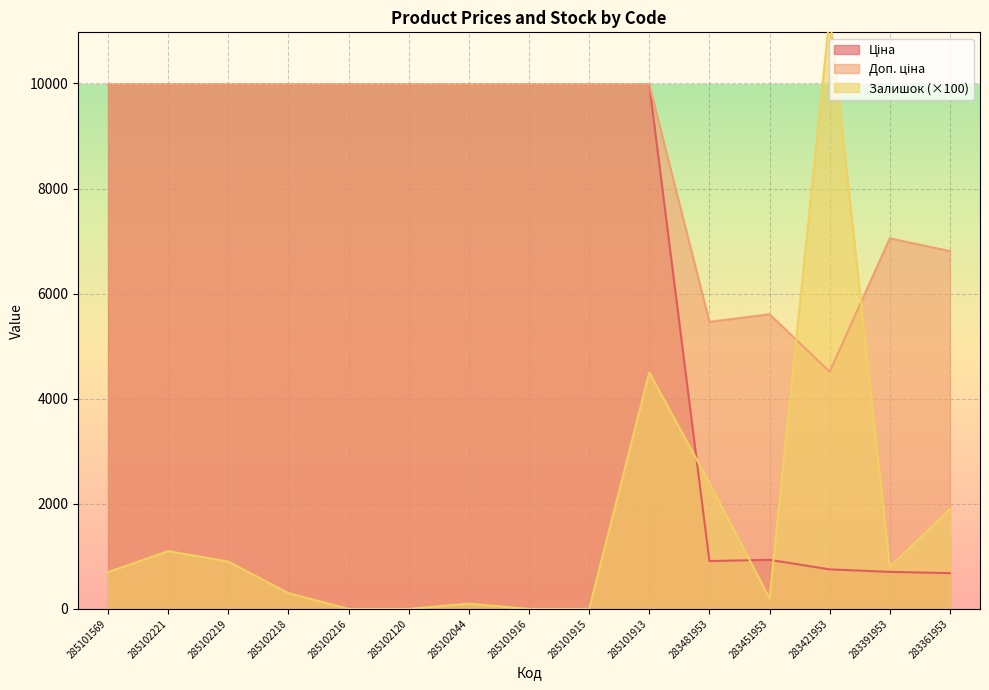

At how many categories does at least one series exceed 3234?

15